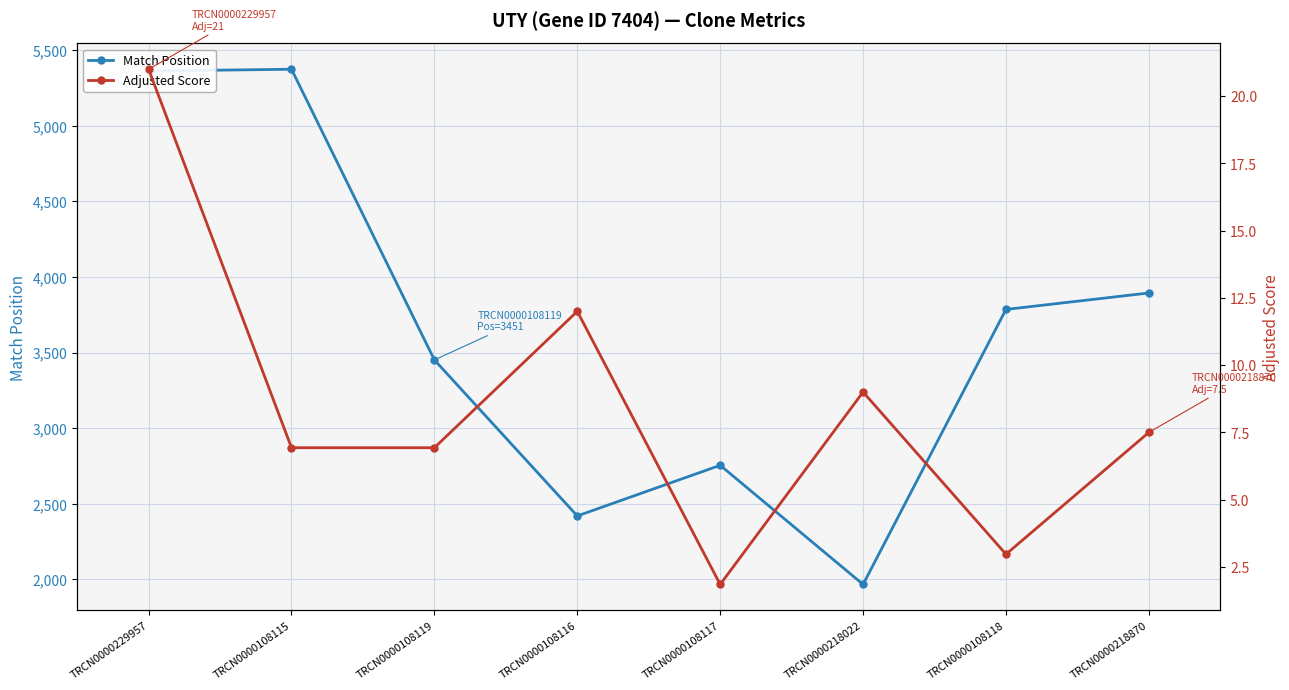

Where is the first local minimum for Adjusted Score?

TRCN0000108117